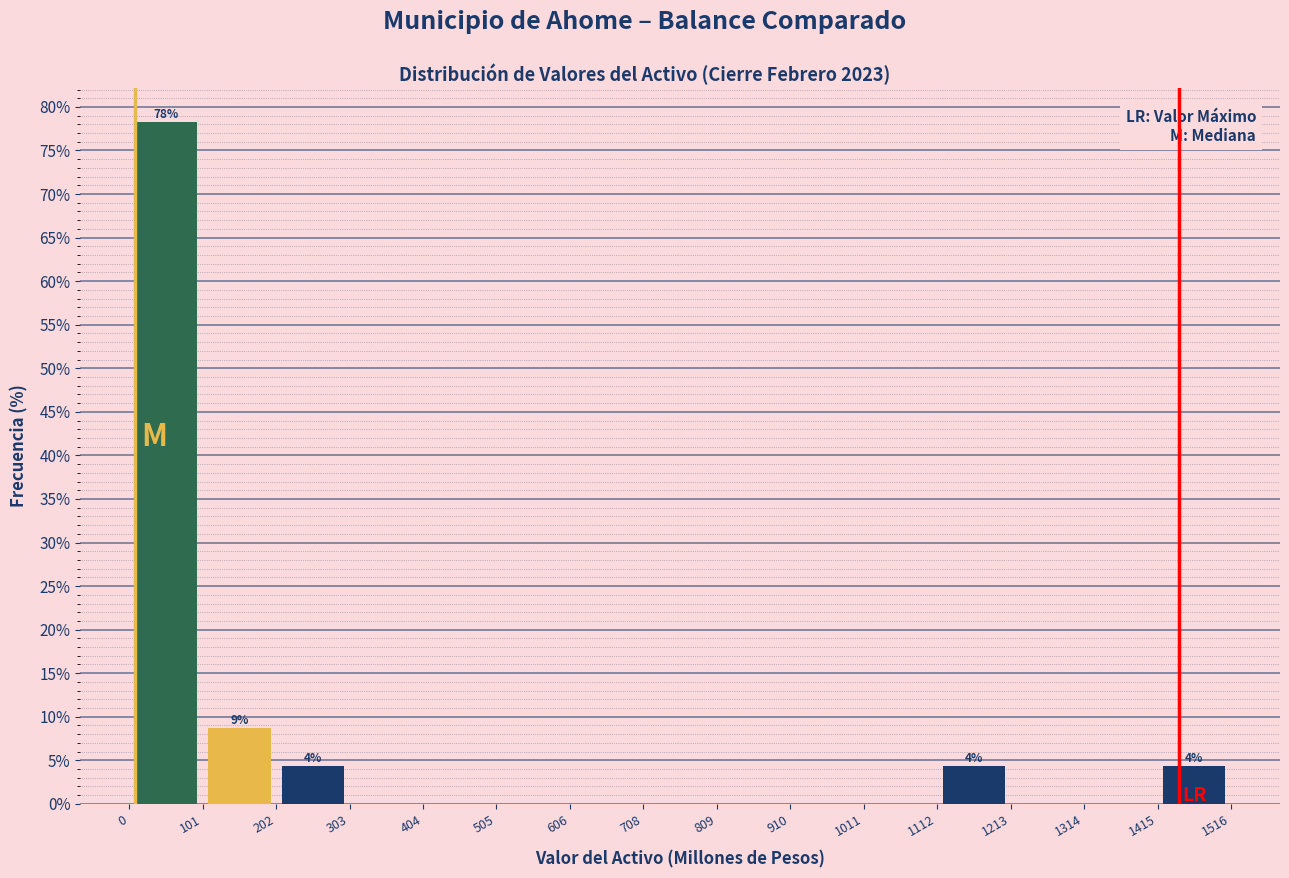

Over which range of the x-axis is the bar tallest?

0 to 101